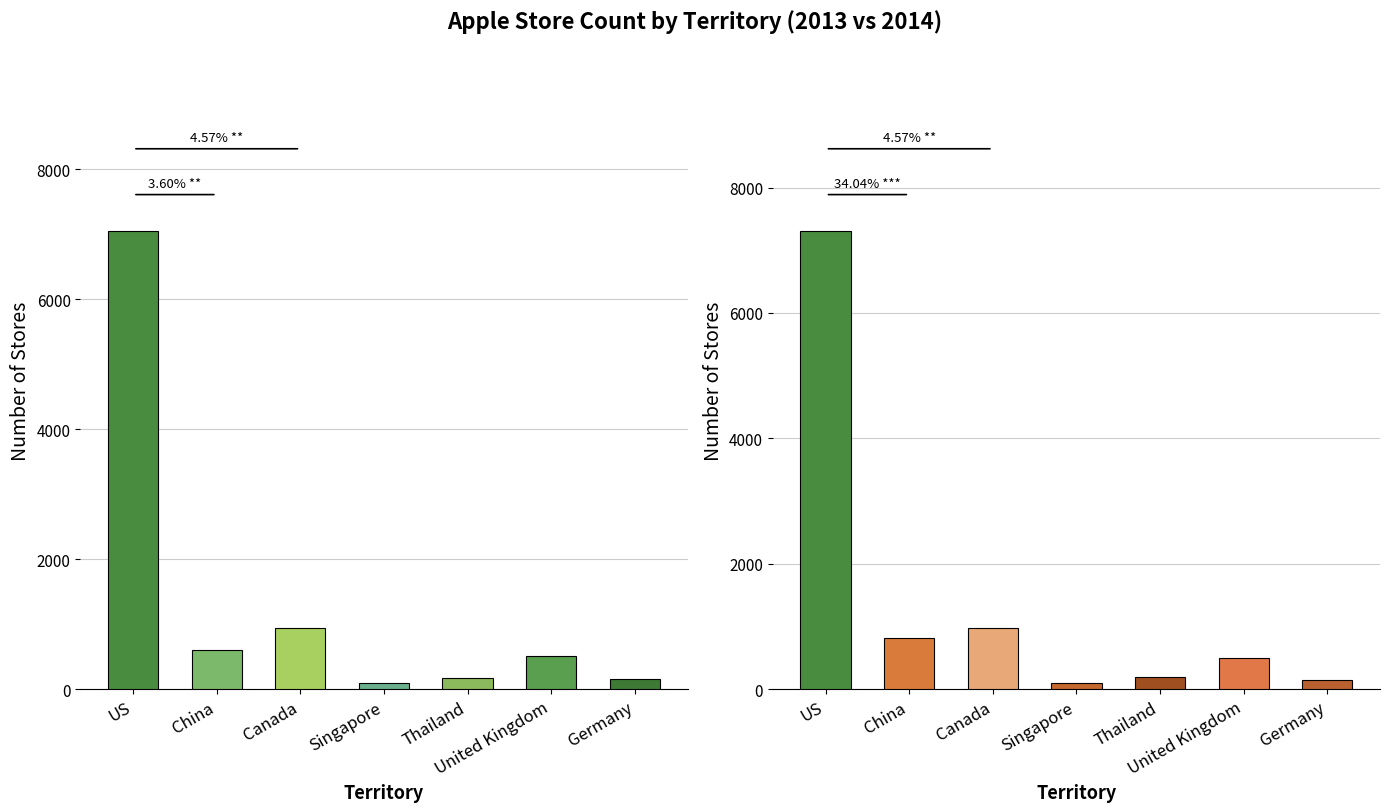

List the series in order of their peak value, lowest first.

2013 Stores, 2014 Stores